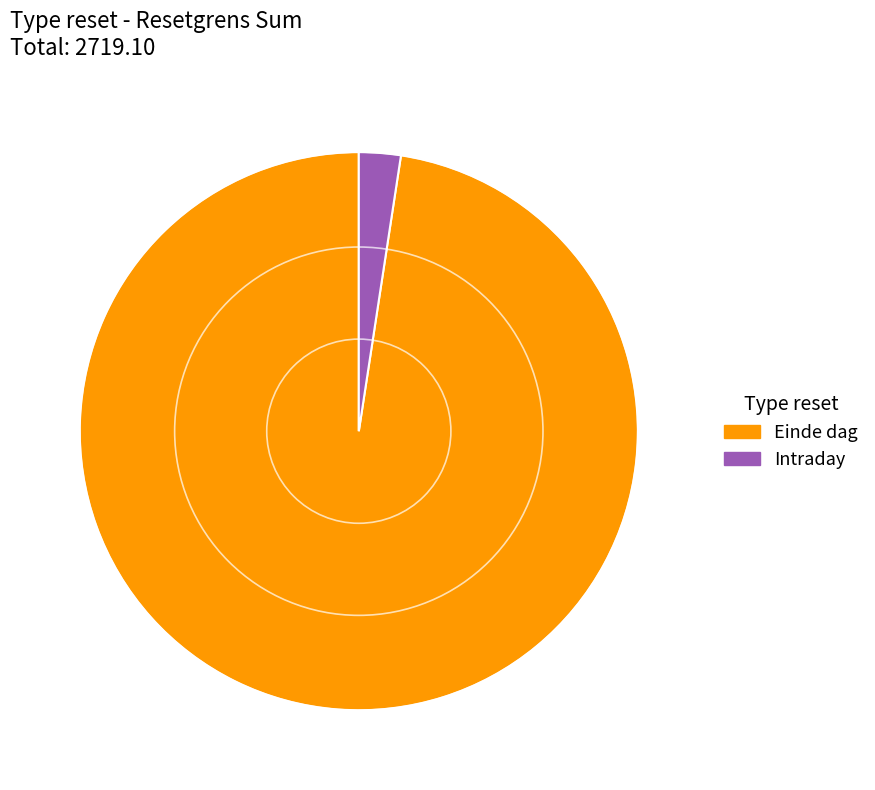

The Intraday slice represents 8% of the pie. True or false?

False